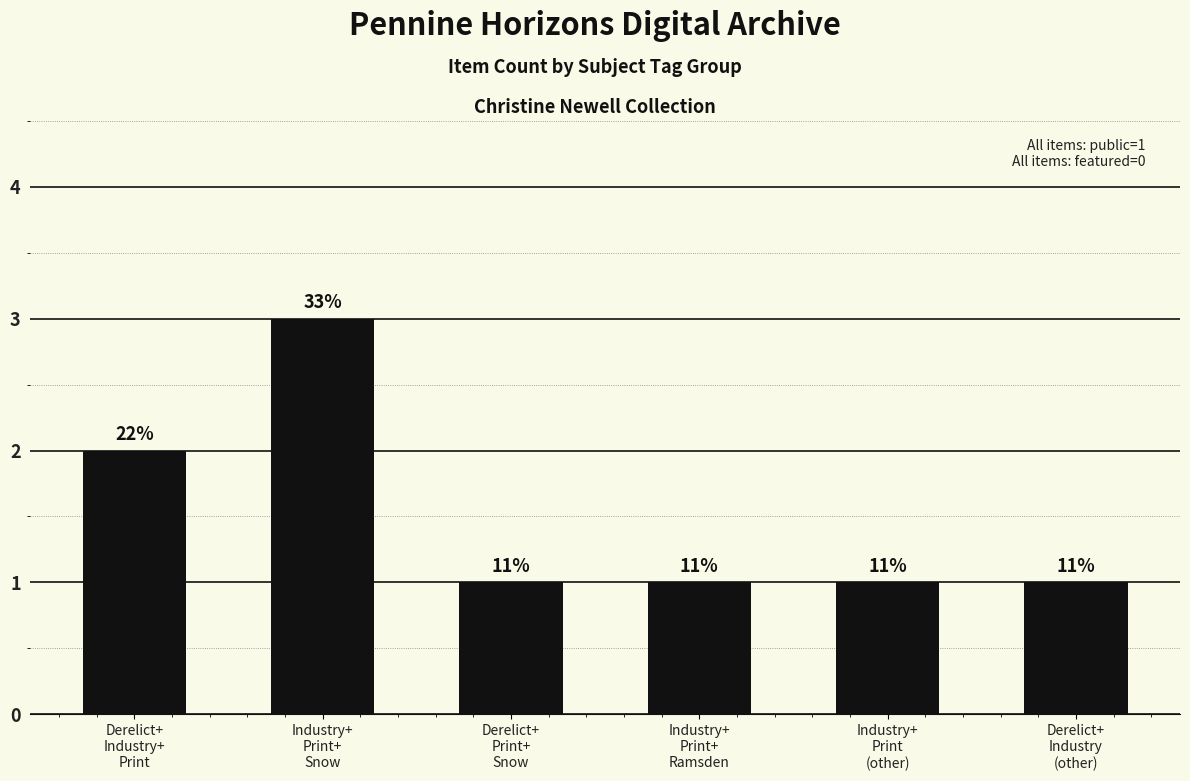

How many bars are there in total?

6